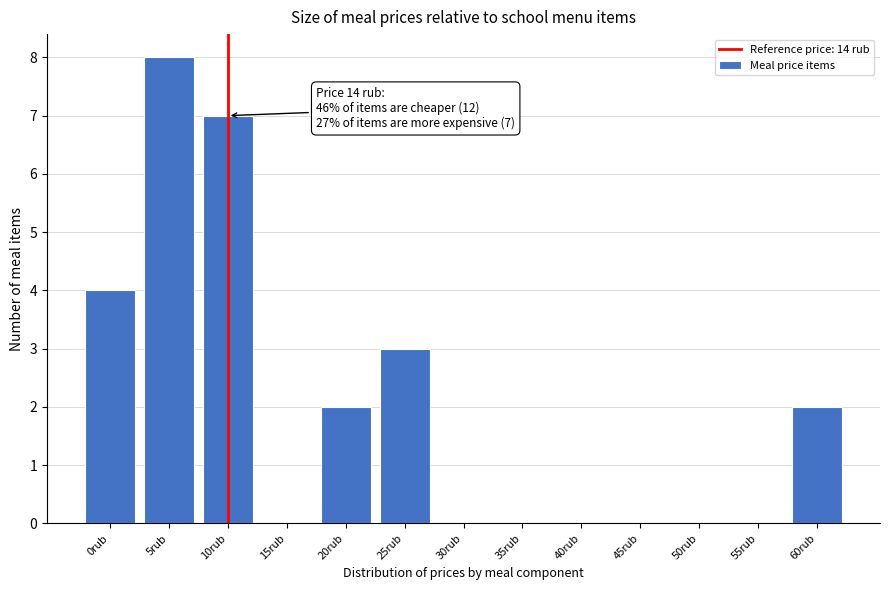

Reading left to right, extract all data points from this chart.

0rub=4	5rub=8	10rub=7	15rub=0	20rub=2	25rub=3	30rub=0	35rub=0	40rub=0	45rub=0	50rub=0	55rub=0	60rub=2